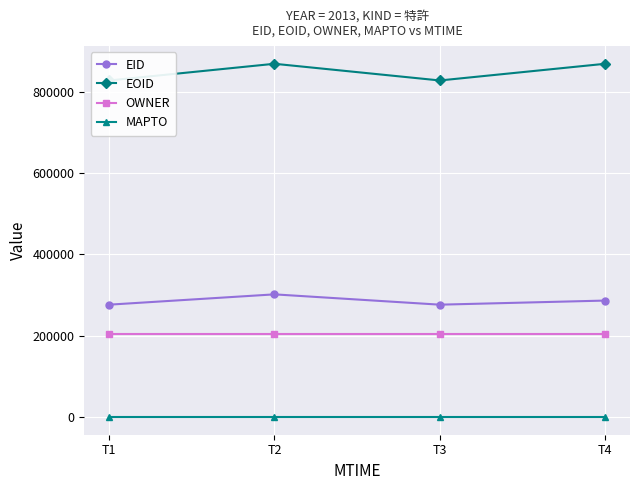

What are all the series names shown in the legend?

EID, EOID, OWNER, MAPTO